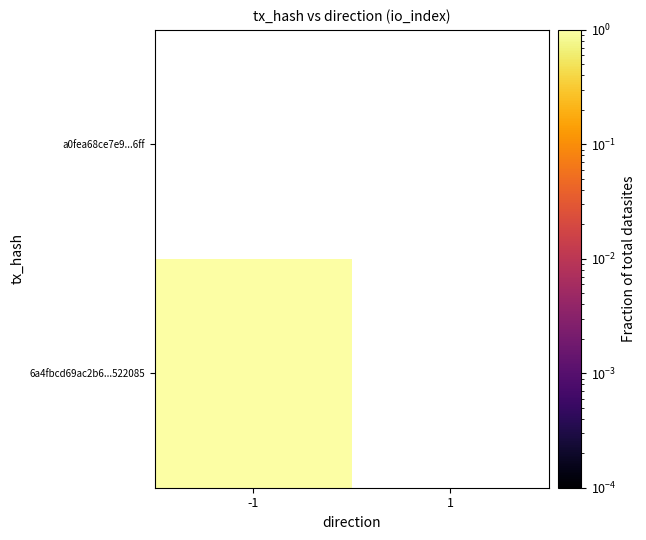

Reading left to right, transcribe all the data shown in this chart.

6a4fbcd69ac2b6429d3d9b7ff88c772c3522085: -1=1	1=0
a0fea68ce7e9c46198c5fdc93ed2f1c9aa1f6ff: -1=0	1=0